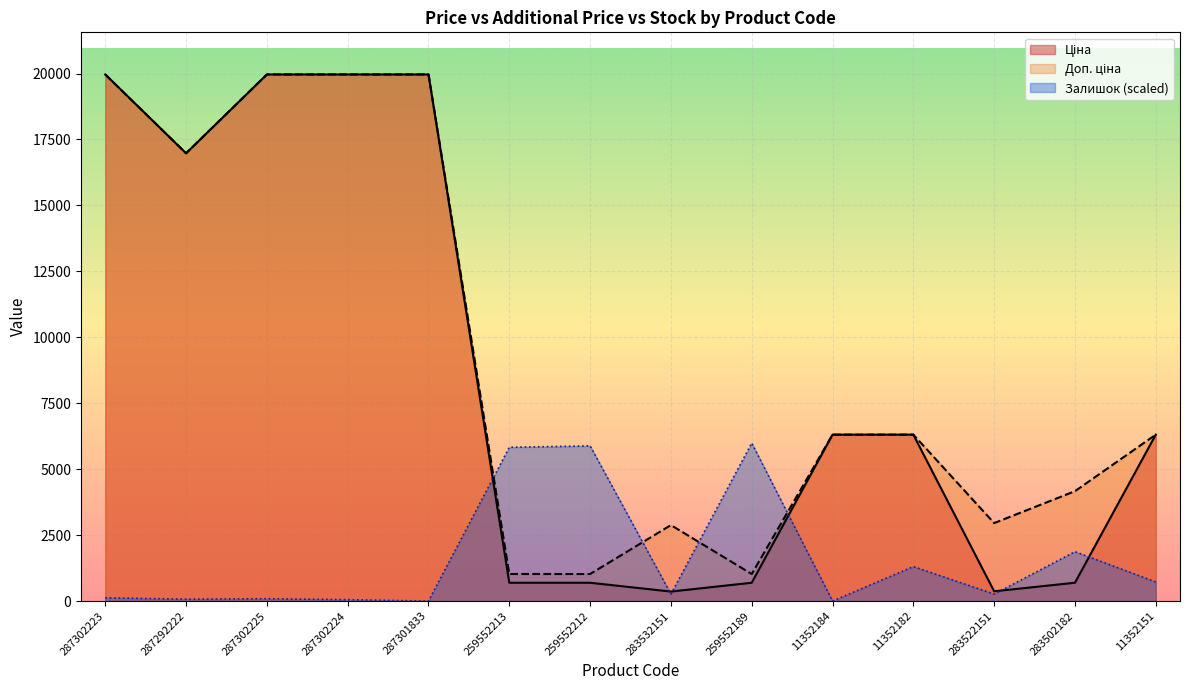

What is the value of the Доп. ціна point at the 4th from the left?

19964.2